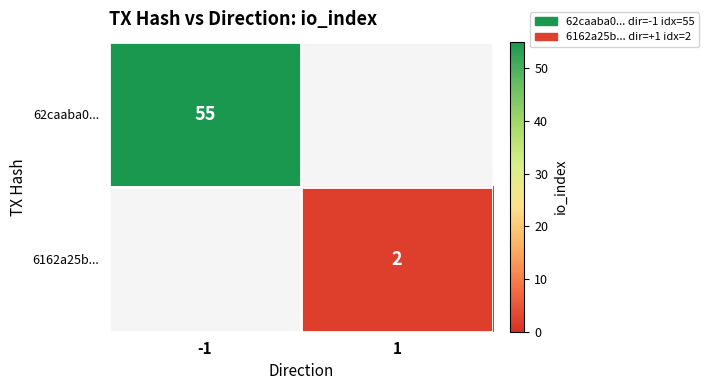

The value of 6162a25b... at 1 is 2. True or false?

True